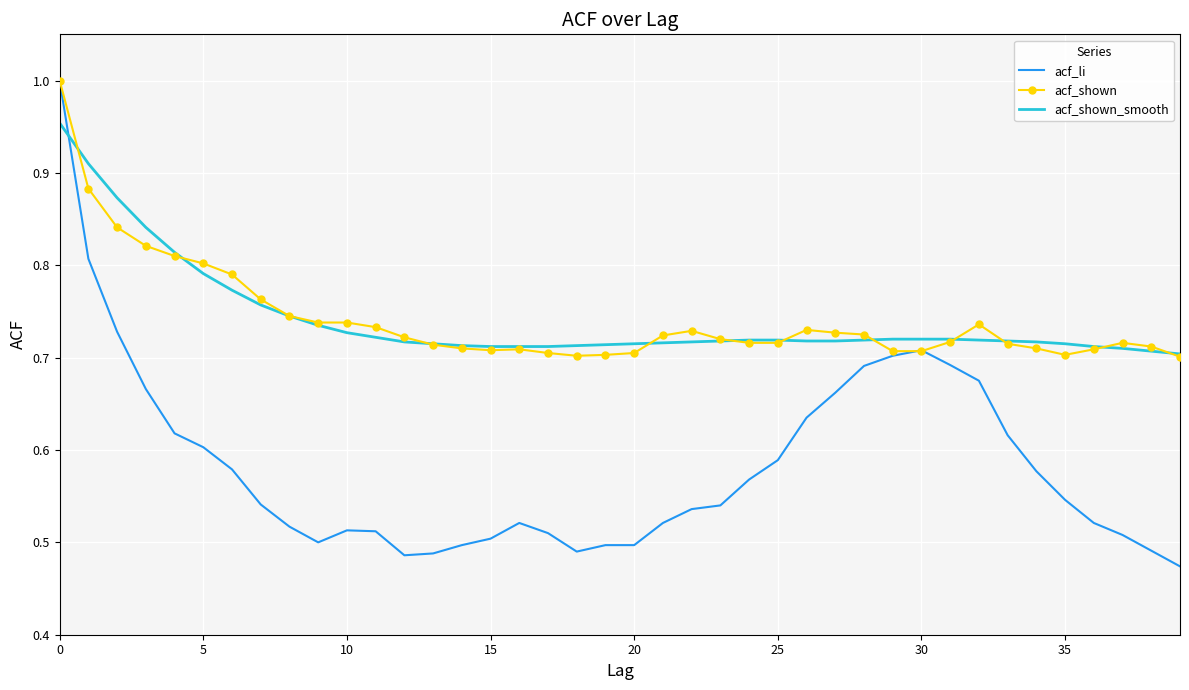

Which series has the widest spread of values?

acf_li